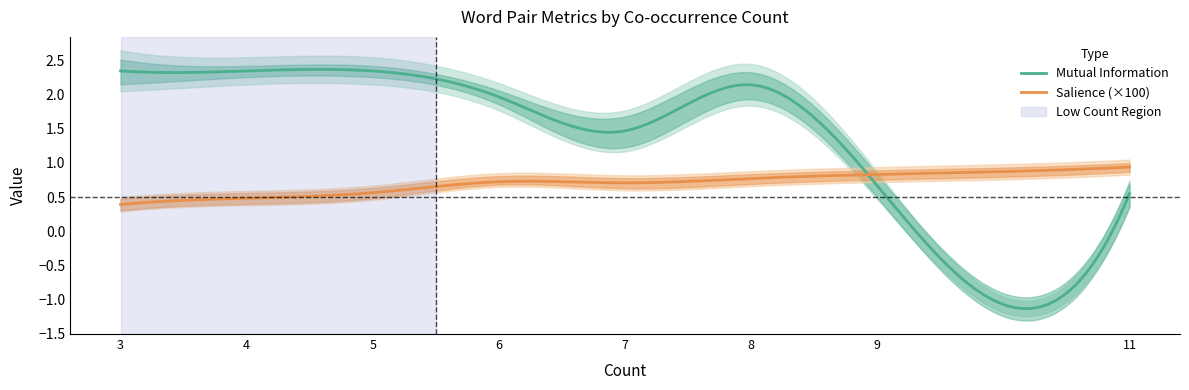

What is the difference between the maximum and minimum values in the Mutual Information series?

3.5